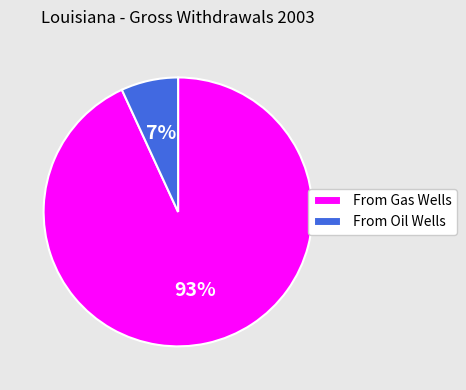

Approximately how many times larger is the value at From Oil Wells compared to From Gas Wells?

0.1